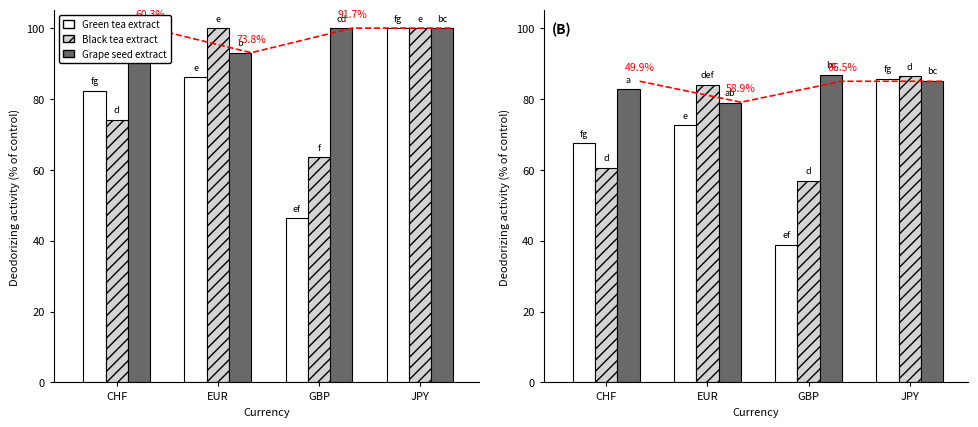

Which has a higher value, CHF or GBP?

CHF